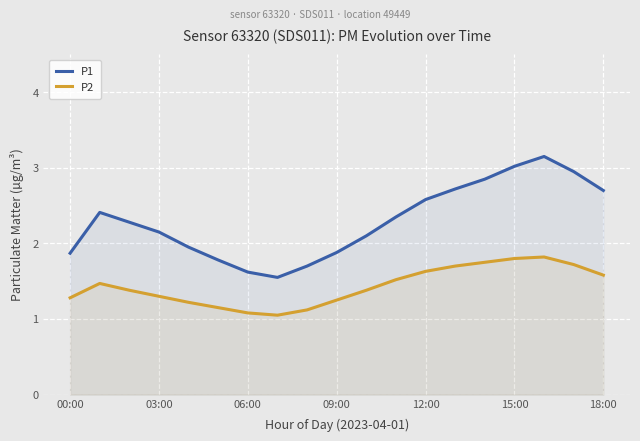

What is the difference between the maximum and minimum values in the P2 series?

0.8